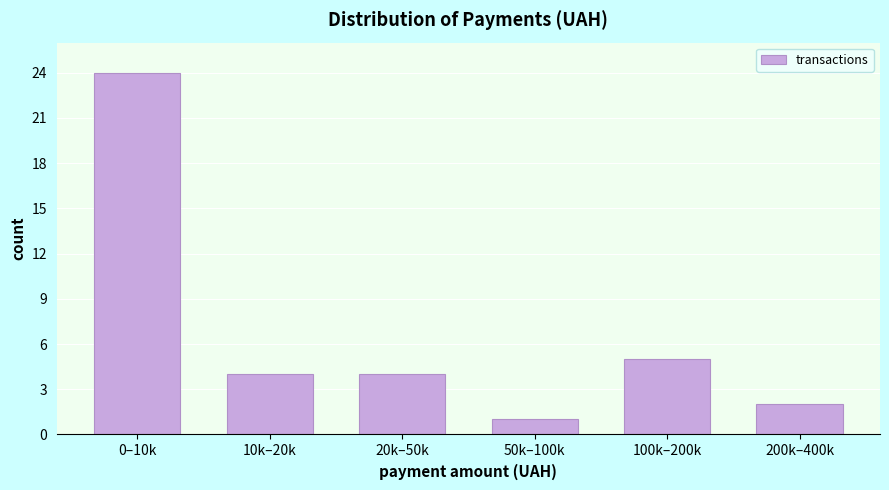

Reading left to right, transcribe all the data shown in this chart.

24	4	4	1	5	2